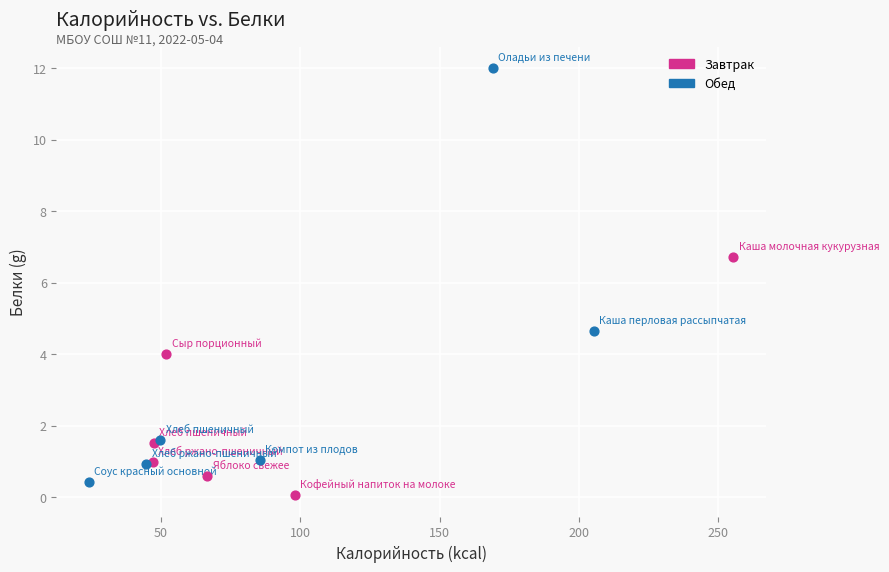

What are all the series names shown in the legend?

Завтрак, Обед